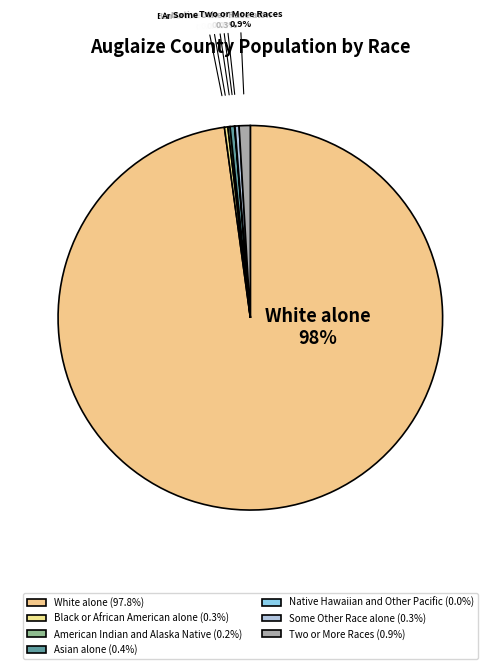

What percentage is NOT represented by Two or More Races?

99.1%